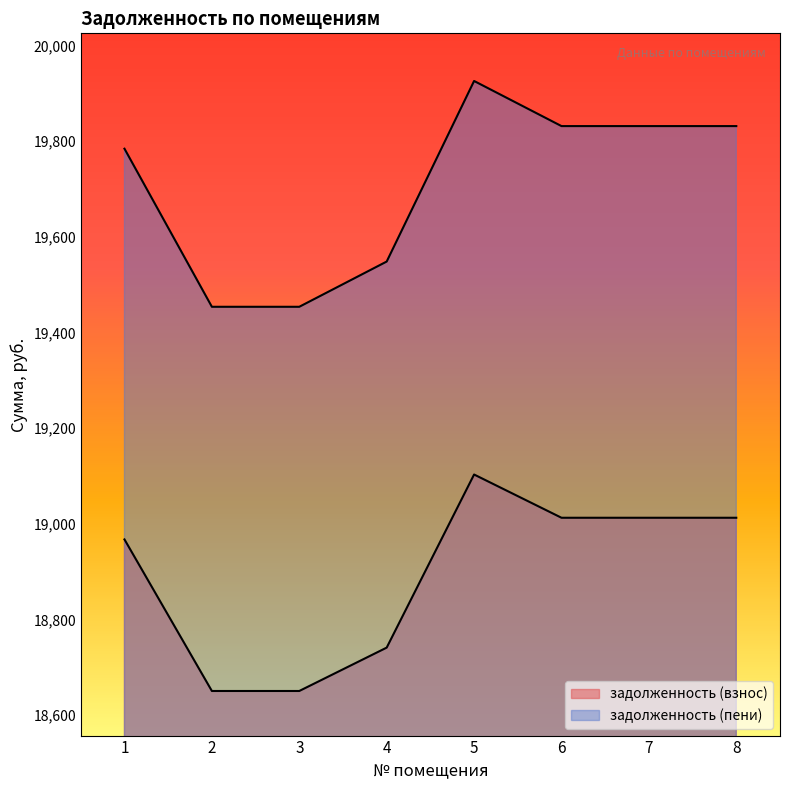

What is the approximate value of задолженность (взнос) at 6?

19012.6